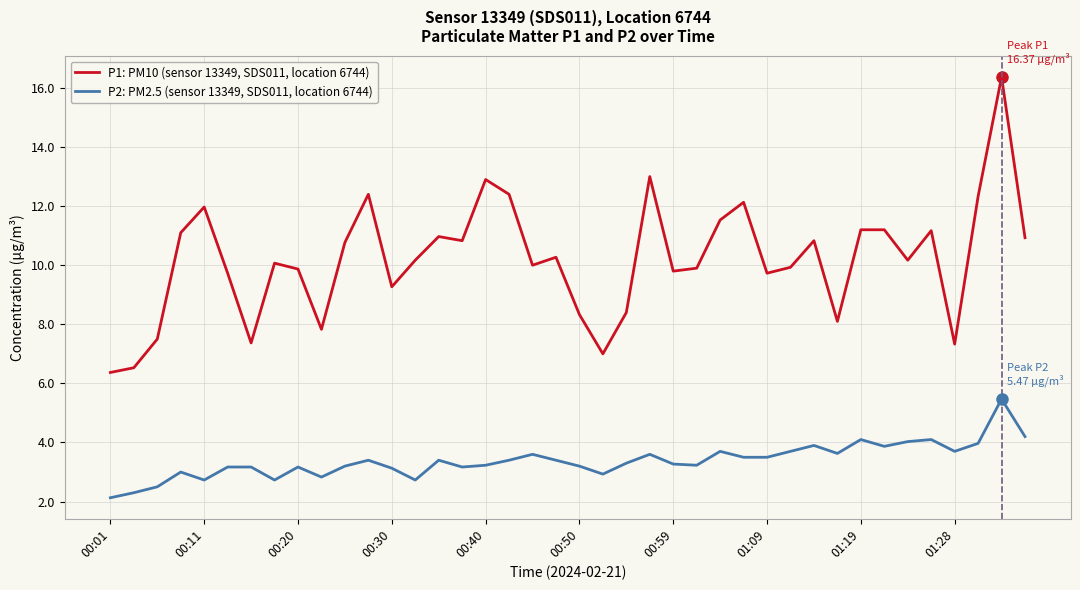

What is the maximum value for P1: PM10 (sensor 13349, SDS011, location 6744)?

16.4